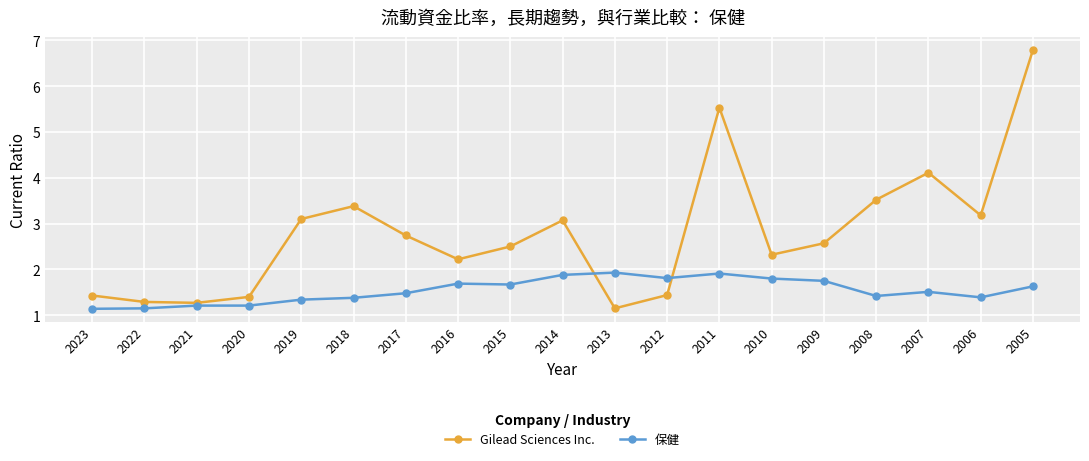

What is the difference between the maximum and minimum values in the 保健 series?

0.8